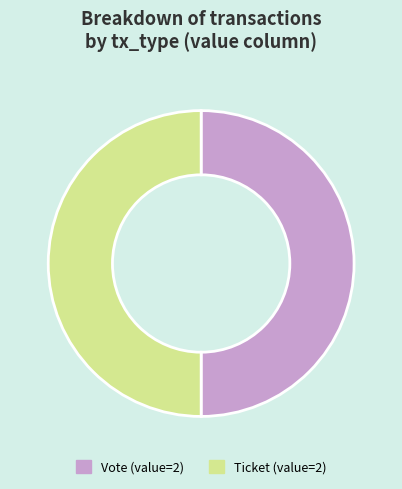

True or false: Ticket accounts for 62% of the total.

False